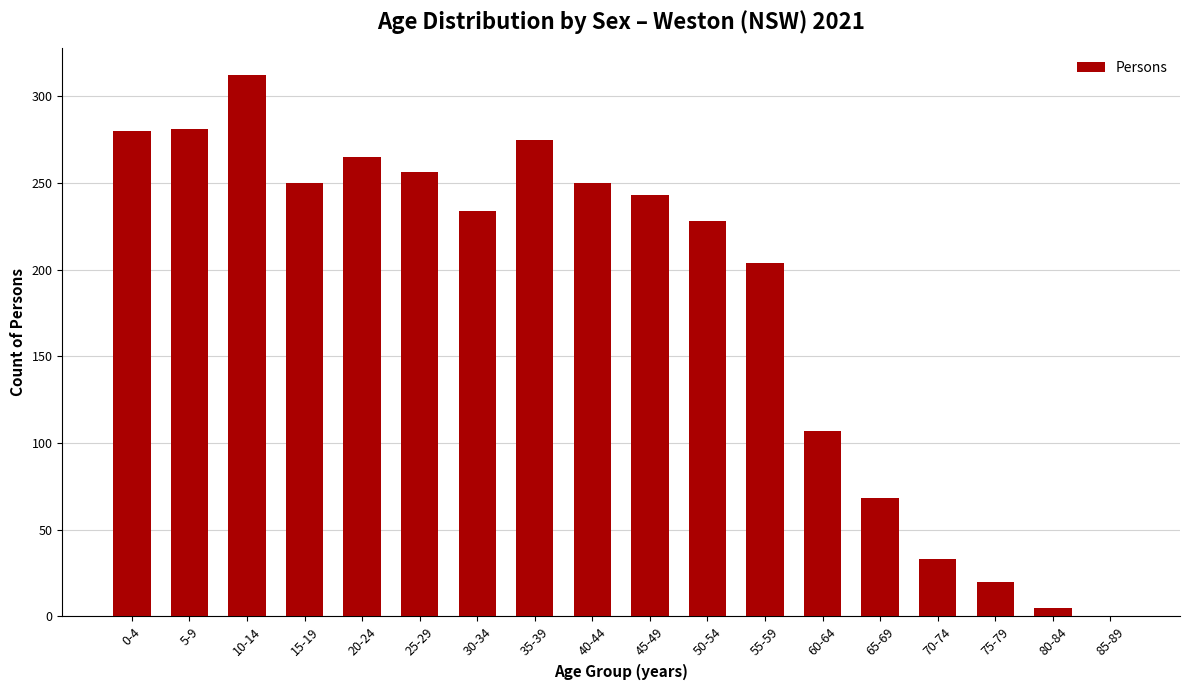

True or false: the data shows 281 at 5-9.

True